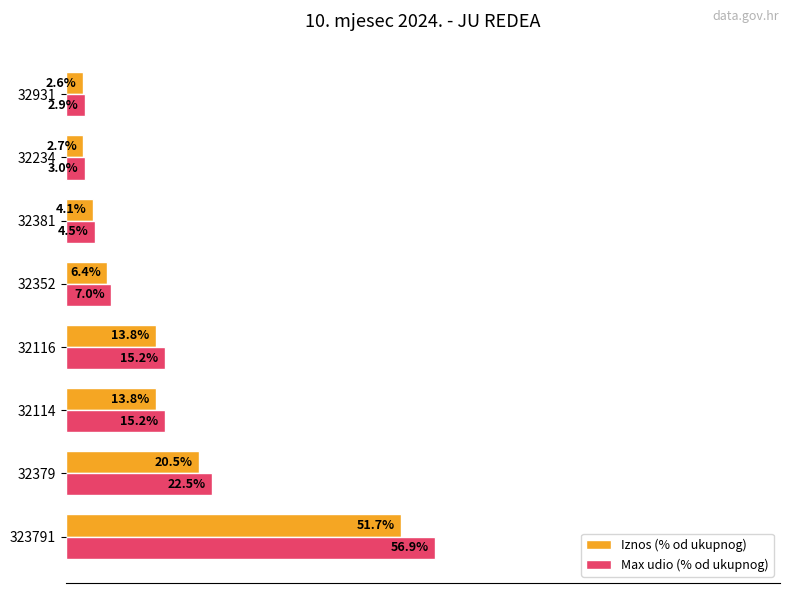

Which series has the largest total across all categories?

Max udio (% od ukupnog)